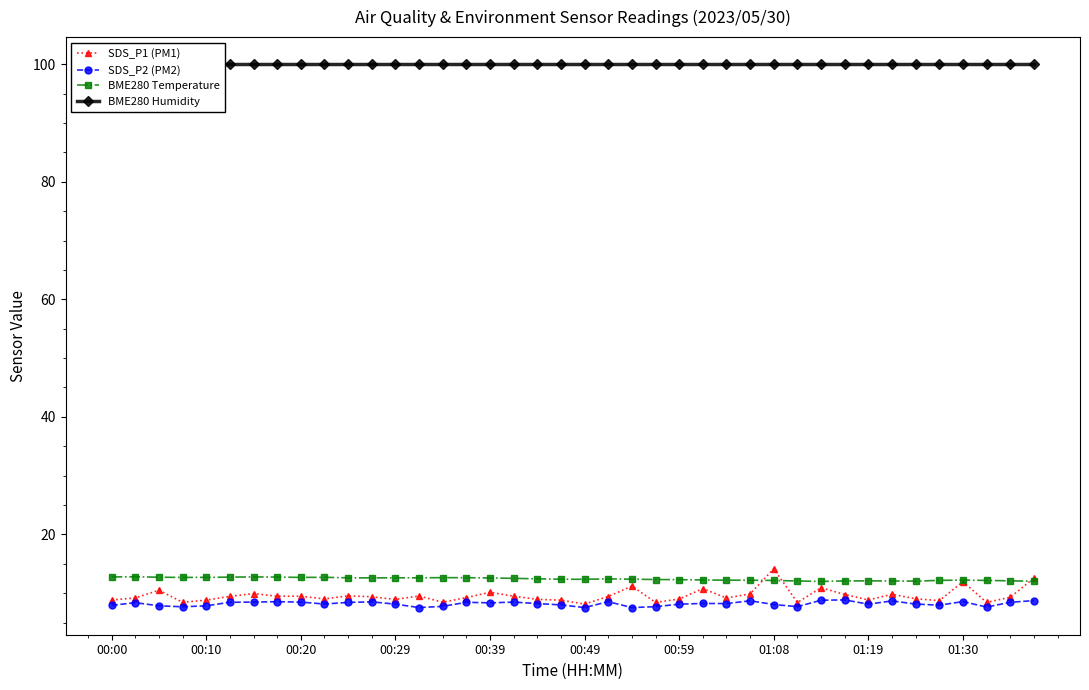

Reading right to left, transcribe all the data shown in this chart.

SDS_P1 (PM1): 12.6	9.3	8.4	11.9	8.7	9.1	9.8	8.8	9.8	10.9	8.4	14.2	9.9	9.2	10.8	9.0	8.4	11.2	9.4	8.2	8.8	8.9	9.5	10.2	9.2	8.4	9.5	8.9	9.4	9.6	9.0	9.5	9.5	9.9	9.4	8.8	8.4	10.5	9.2	8.8
SDS_P2 (PM2): 8.7	8.4	7.6	8.6	8.0	8.2	8.7	8.1	8.8	8.8	7.7	8.1	8.7	8.2	8.2	8.1	7.7	7.5	8.6	7.5	8.0	8.2	8.5	8.3	8.4	7.8	7.5	8.1	8.5	8.4	8.2	8.5	8.6	8.5	8.4	7.8	7.7	7.8	8.4	7.9
BME280 Temperature: 12.0	12.1	12.2	12.2	12.2	12.0	12.1	12.1	12.1	12.0	12.1	12.2	12.2	12.2	12.2	12.3	12.3	12.4	12.4	12.4	12.4	12.4	12.5	12.6	12.6	12.6	12.6	12.6	12.6	12.6	12.7	12.7	12.7	12.8	12.7	12.7	12.7	12.7	12.8	12.8
BME280 Humidity: 100.0	100.0	100.0	100.0	100.0	100.0	100.0	100.0	100.0	100.0	100.0	100.0	100.0	100.0	100.0	100.0	100.0	100.0	100.0	100.0	100.0	100.0	100.0	100.0	100.0	100.0	100.0	100.0	100.0	100.0	100.0	100.0	100.0	100.0	100.0	100.0	100.0	100.0	100.0	100.0